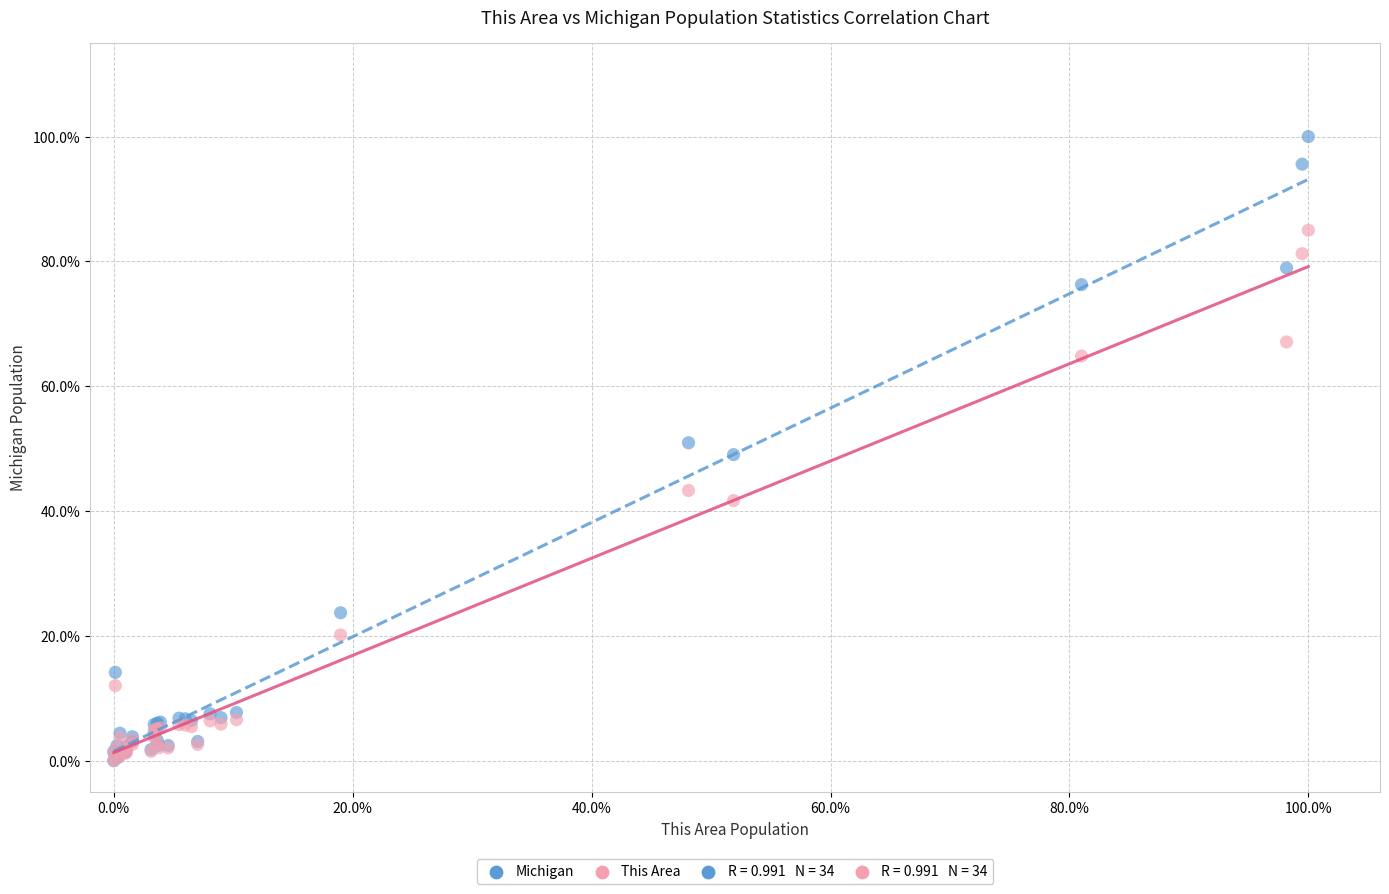

Which series reaches the maximum Y coordinate?

Michigan